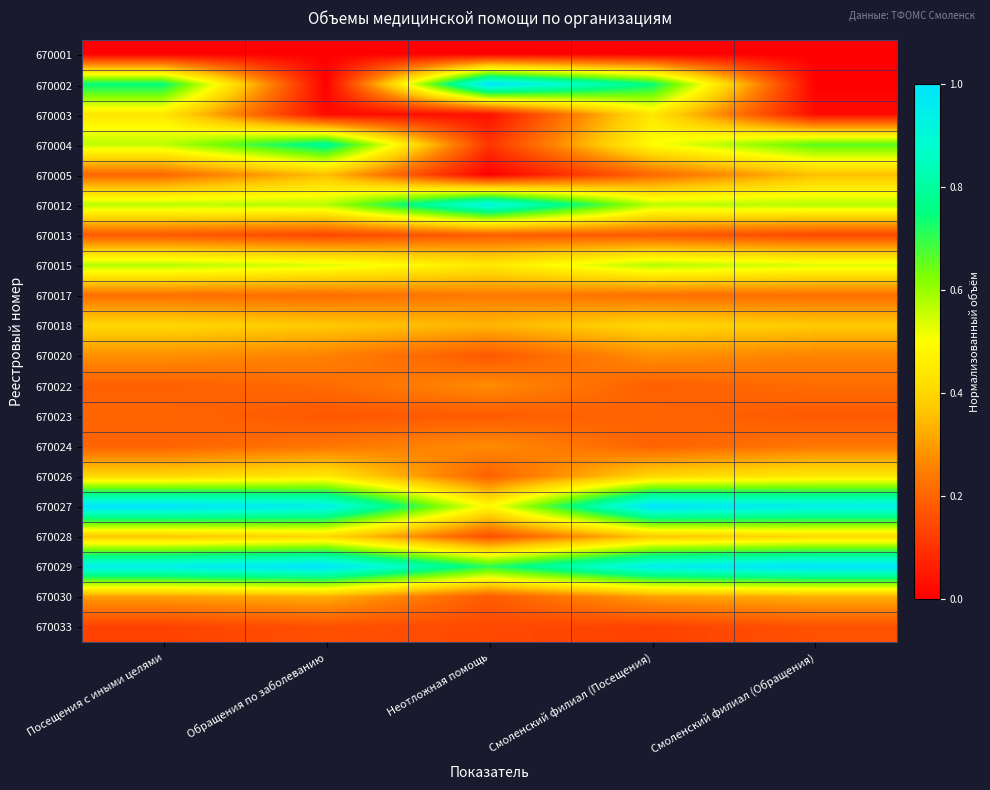

Reading left to right, extract all data points from this chart.

670001: Посещения с иными целями=0.0	Обращения по заболеванию=0.0	Неотложная помощь=0.0	Смоленский филиал (Посещения)=0.0	Смоленский филиал (Обращения)=0.0
670002: Посещения с иными целями=0.7	Обращения по заболеванию=0.0	Неотложная помощь=1.0	Смоленский филиал (Посещения)=0.7	Смоленский филиал (Обращения)=0.0
670003: Посещения с иными целями=0.4	Обращения по заболеванию=0.0	Неотложная помощь=0.0	Смоленский филиал (Посещения)=0.4	Смоленский филиал (Обращения)=0.0
670004: Посещения с иными целями=0.6	Обращения по заболеванию=0.8	Неотложная помощь=0.1	Смоленский филиал (Посещения)=0.5	Смоленский филиал (Обращения)=0.7
670005: Посещения с иными целями=0.2	Обращения по заболеванию=0.4	Неотложная помощь=0.0	Смоленский филиал (Посещения)=0.2	Смоленский филиал (Обращения)=0.4
670012: Посещения с иными целями=0.6	Обращения по заболеванию=0.6	Неотложная помощь=0.9	Смоленский филиал (Посещения)=0.6	Смоленский филиал (Обращения)=0.6
670013: Посещения с иными целями=0.2	Обращения по заболеванию=0.1	Неотложная помощь=0.2	Смоленский филиал (Посещения)=0.2	Смоленский филиал (Обращения)=0.1
670015: Посещения с иными целями=0.6	Обращения по заболеванию=0.5	Неотложная помощь=0.4	Смоленский филиал (Посещения)=0.6	Смоленский филиал (Обращения)=0.5
670017: Посещения с иными целями=0.2	Обращения по заболеванию=0.2	Неотложная помощь=0.2	Смоленский филиал (Посещения)=0.2	Смоленский филиал (Обращения)=0.2
670018: Посещения с иными целями=0.4	Обращения по заболеванию=0.4	Неотложная помощь=0.3	Смоленский филиал (Посещения)=0.4	Смоленский филиал (Обращения)=0.4
670020: Посещения с иными целями=0.3	Обращения по заболеванию=0.3	Неотложная помощь=0.2	Смоленский филиал (Посещения)=0.3	Смоленский филиал (Обращения)=0.3
670022: Посещения с иными целями=0.2	Обращения по заболеванию=0.2	Неотложная помощь=0.3	Смоленский филиал (Посещения)=0.2	Смоленский филиал (Обращения)=0.2
670023: Посещения с иными целями=0.2	Обращения по заболеванию=0.2	Неотложная помощь=0.2	Смоленский филиал (Посещения)=0.2	Смоленский филиал (Обращения)=0.2
670024: Посещения с иными целями=0.2	Обращения по заболеванию=0.2	Неотложная помощь=0.3	Смоленский филиал (Посещения)=0.2	Смоленский филиал (Обращения)=0.2
670026: Посещения с иными целями=0.4	Обращения по заболеванию=0.4	Неотложная помощь=0.2	Смоленский филиал (Посещения)=0.4	Смоленский филиал (Обращения)=0.4
670027: Посещения с иными целями=1.0	Обращения по заболеванию=0.9	Неотложная помощь=0.5	Смоленский филиал (Посещения)=1.0	Смоленский филиал (Обращения)=0.9
670028: Посещения с иными целями=0.4	Обращения по заболеванию=0.4	Неотложная помощь=0.2	Смоленский филиал (Посещения)=0.4	Смоленский филиал (Обращения)=0.4
670029: Посещения с иными целями=1.0	Обращения по заболеванию=1.0	Неотложная помощь=0.7	Смоленский филиал (Посещения)=1.0	Смоленский филиал (Обращения)=1.0
670030: Посещения с иными целями=0.3	Обращения по заболеванию=0.3	Неотложная помощь=0.2	Смоленский филиал (Посещения)=0.3	Смоленский филиал (Обращения)=0.3
670033: Посещения с иными целями=0.1	Обращения по заболеванию=0.2	Неотложная помощь=0.1	Смоленский филиал (Посещения)=0.1	Смоленский филиал (Обращения)=0.2